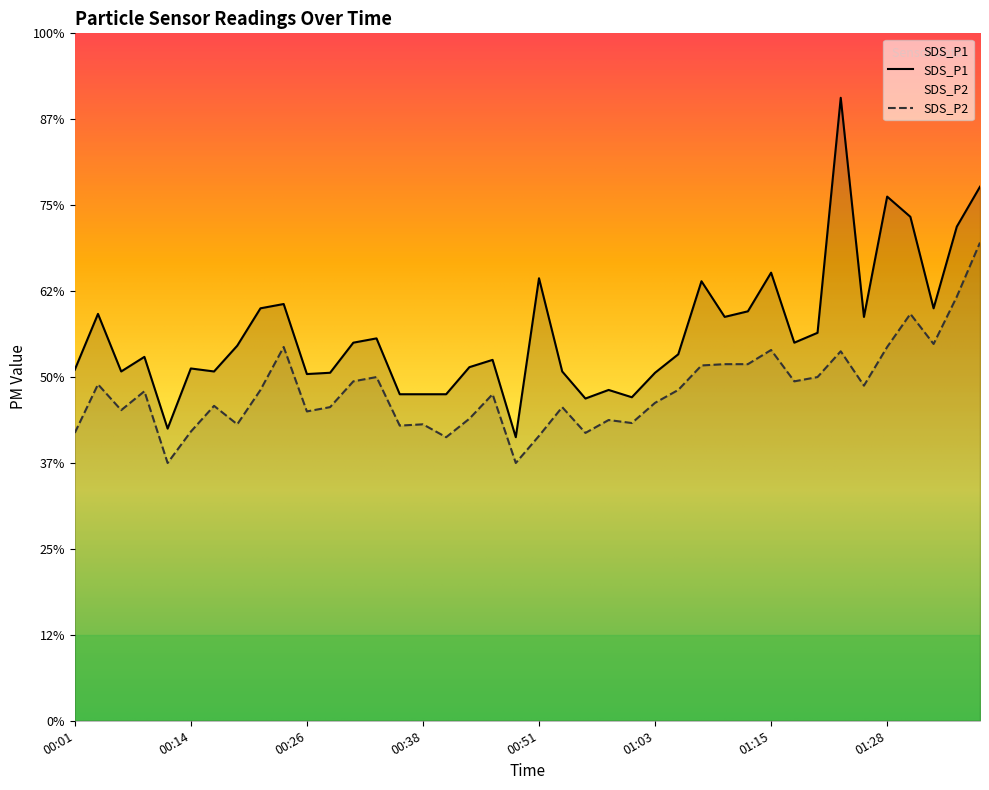

Reading left to right, what are all the values shown in this chart?

SDS_P1: 8.2	9.5	8.1	8.5	6.8	8.2	8.1	8.7	9.6	9.7	8.1	8.1	8.8	8.9	7.6	7.6	7.6	8.2	8.4	6.6	10.3	8.1	7.5	7.7	7.5	8.1	8.5	10.2	9.4	9.5	10.4	8.8	9.0	14.5	9.4	12.2	11.7	9.6	11.5	12.4
SDS_P2: 6.7	7.8	7.2	7.7	6.0	6.7	7.3	6.9	7.7	8.7	7.2	7.3	7.9	8.0	6.9	6.9	6.6	7.0	7.6	6.0	6.6	7.3	6.7	7.0	6.9	7.4	7.7	8.3	8.3	8.3	8.6	7.9	8.0	8.6	7.8	8.7	9.5	8.8	9.9	11.1